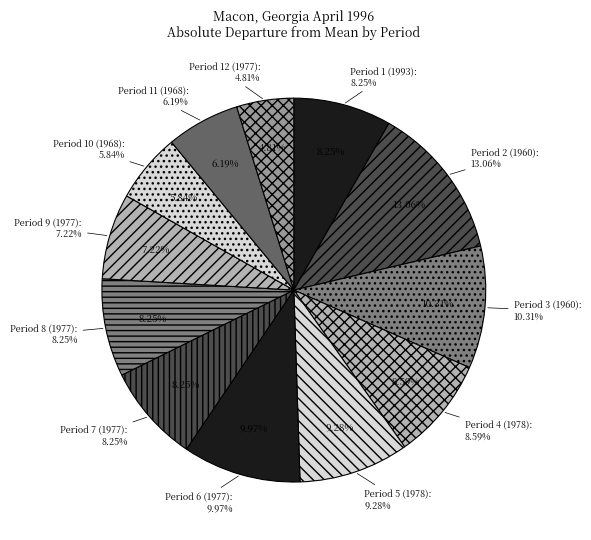

How many segments does this pie chart have?

12